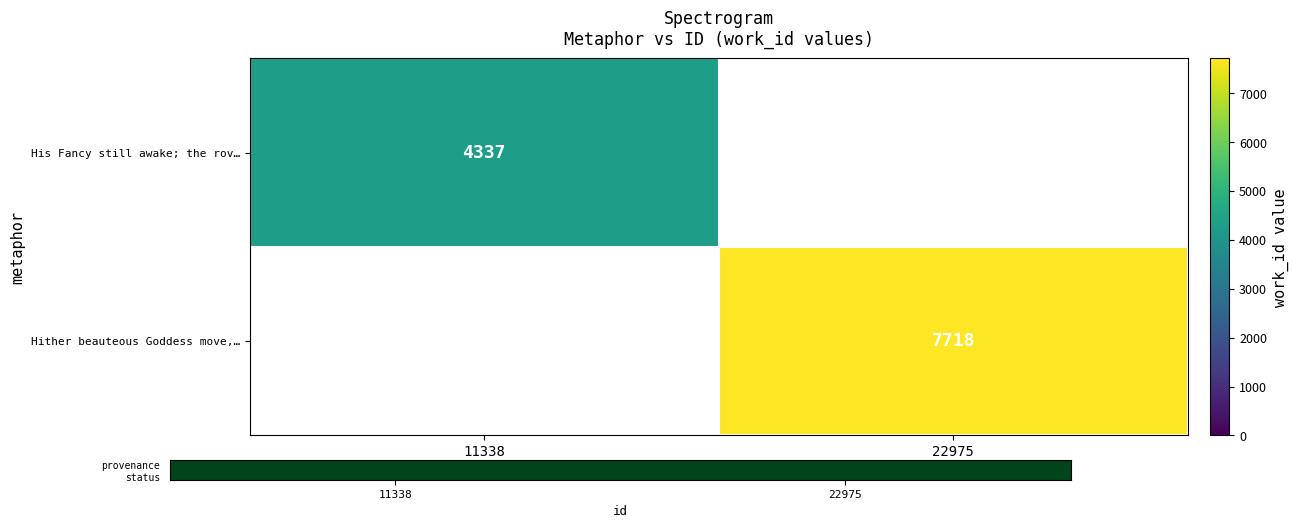

Is it true that Hither beauteous Goddess move,… equals 2561.7 at 22975?

False